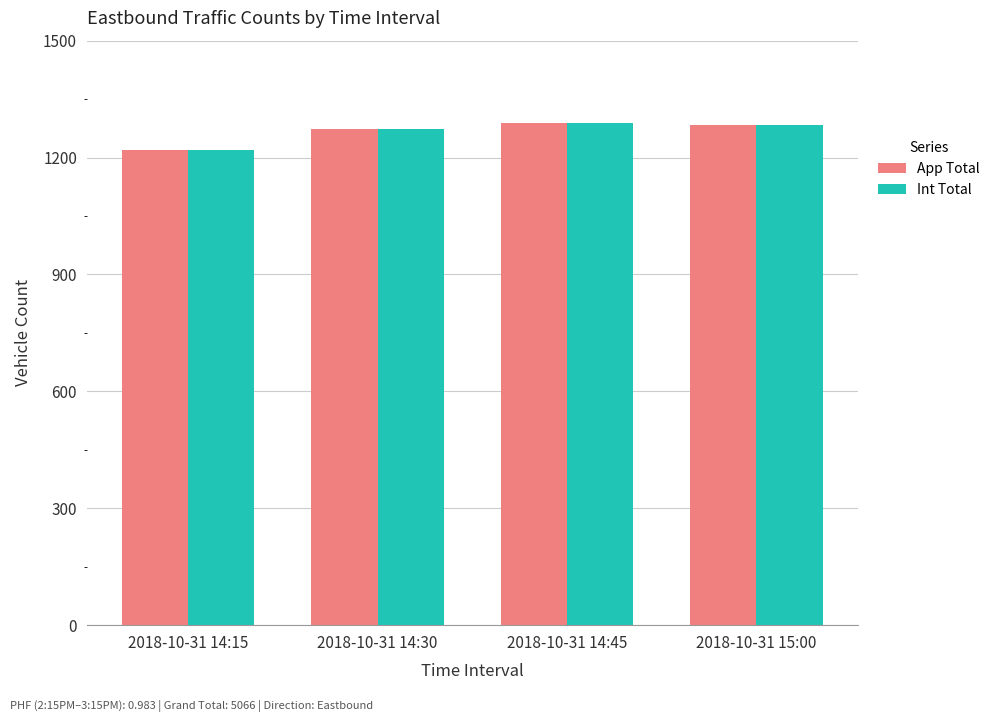

What is the sum of all App Total values?

5066